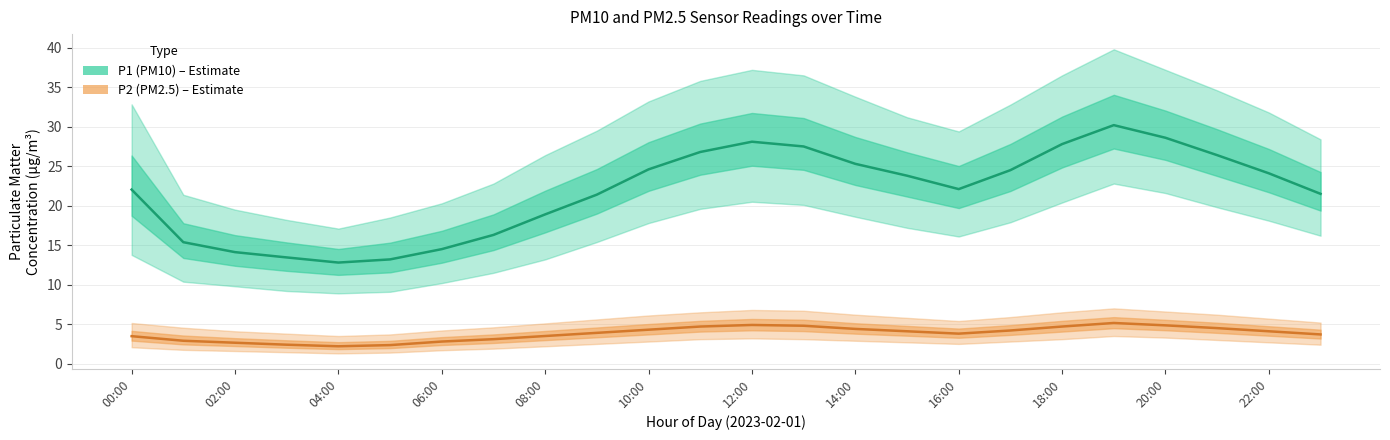

The P2 (PM2.5) series shows 4.9 at 12:00. True or false?

True